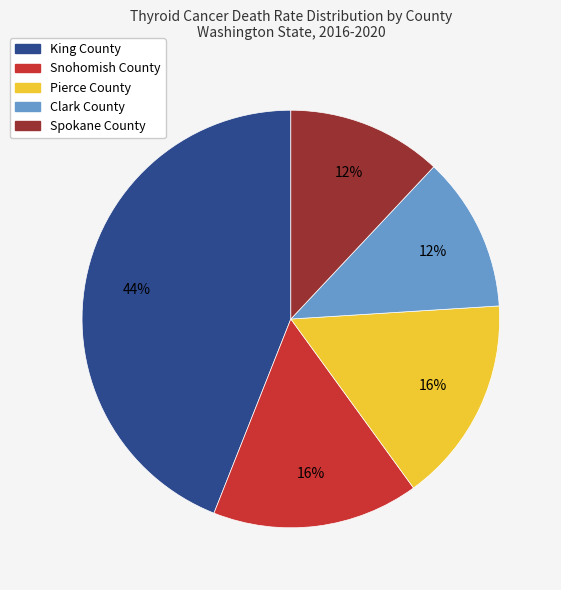

Is there any slice that represents more than half of the pie?

No